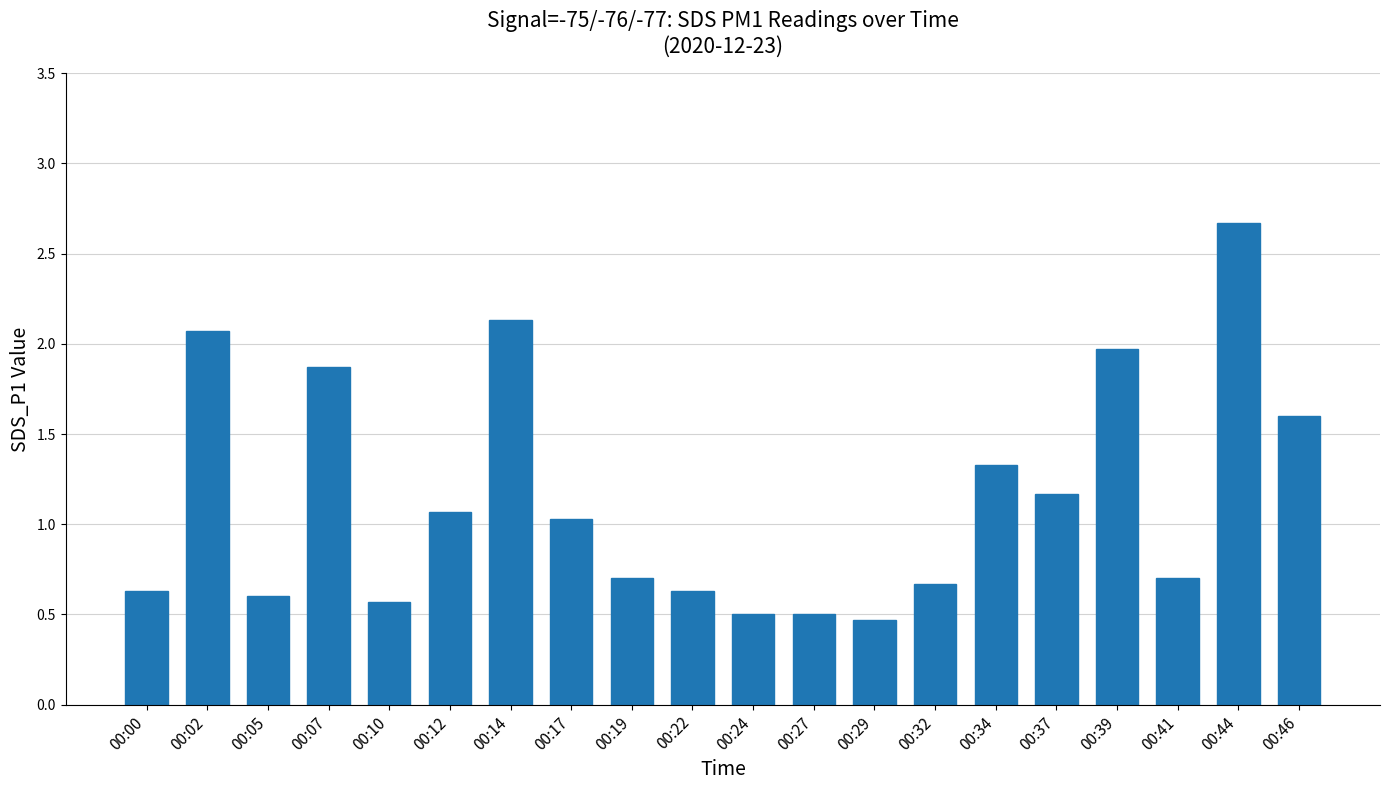

What is the value of the 14th bar from the left?

0.7